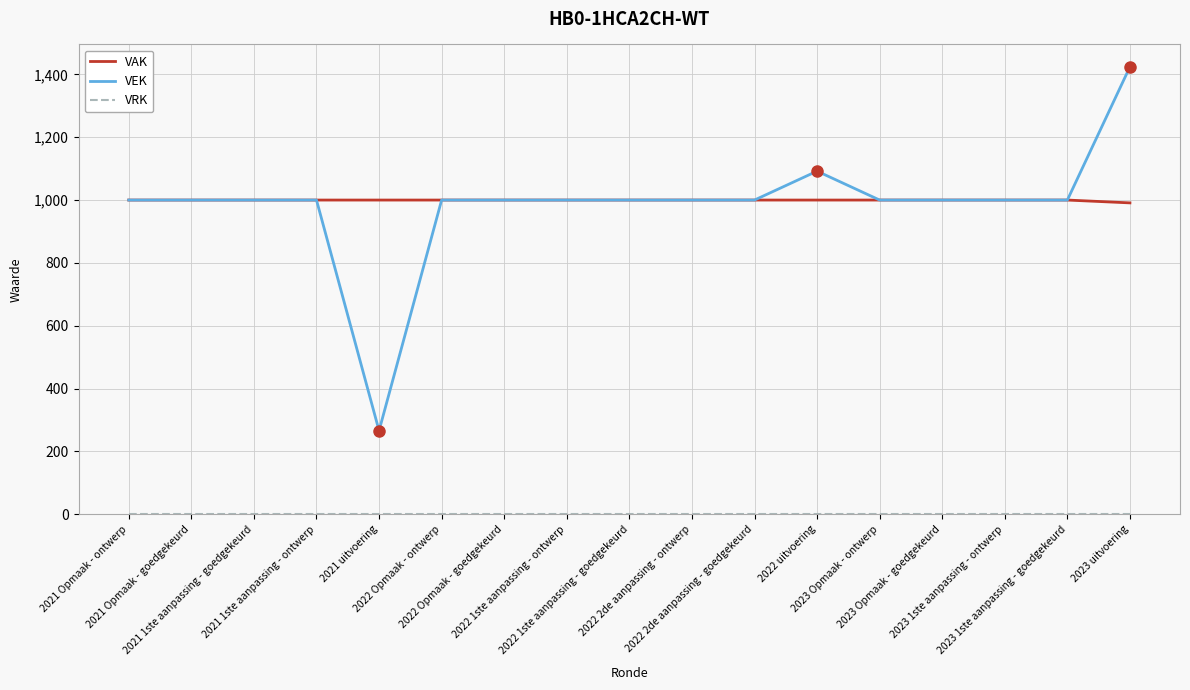

Which series has the widest spread of values?

VEK